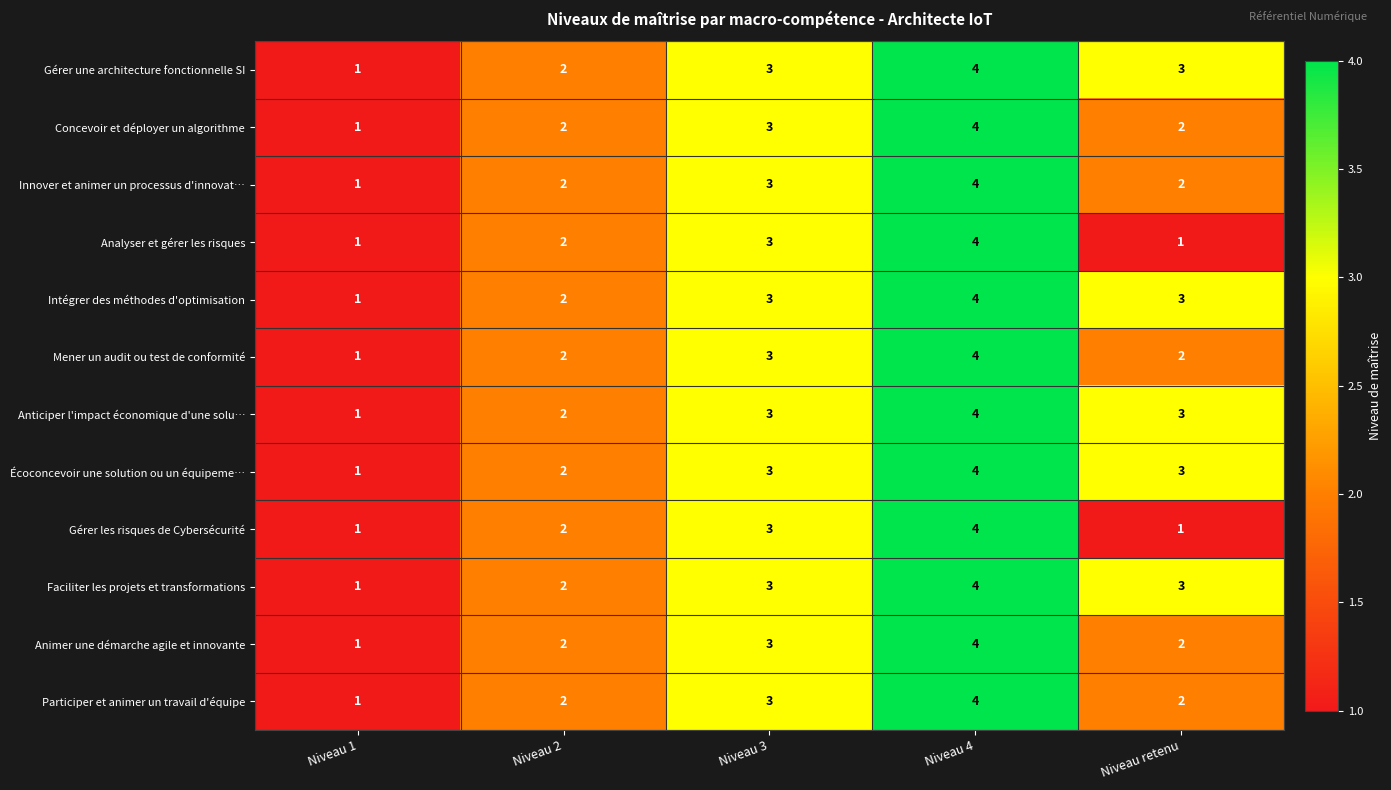

At which category is the sum across all series the highest?

Niveau 4